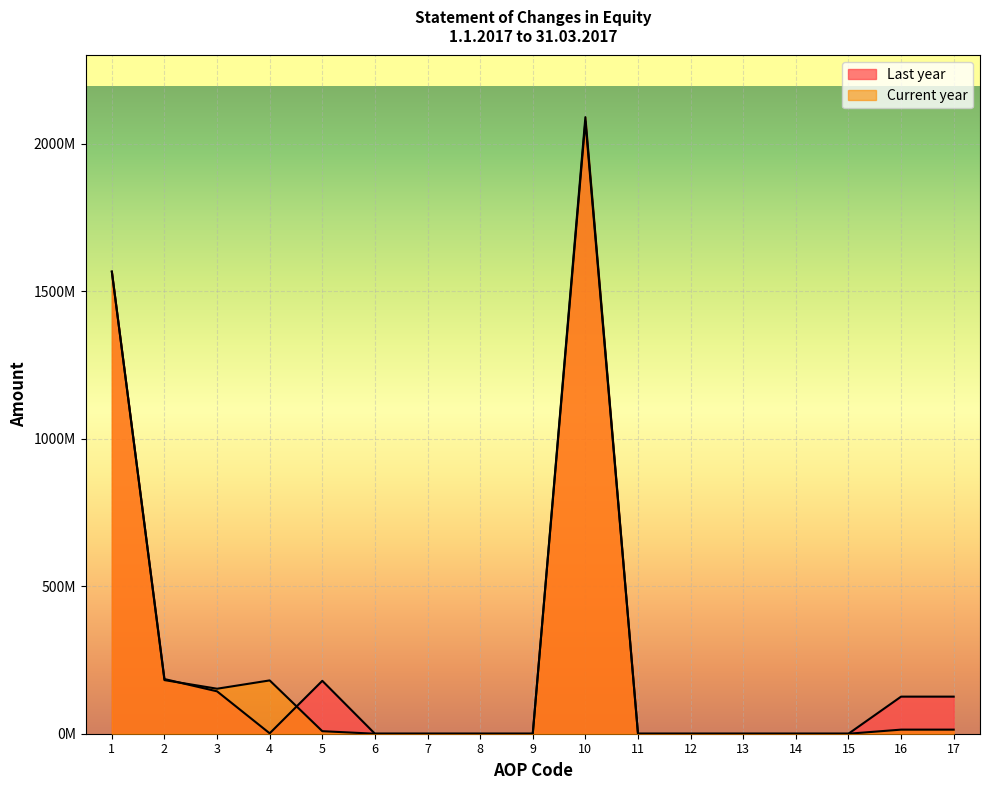

What is the difference between the Current year values at 16 and 11?

13863649